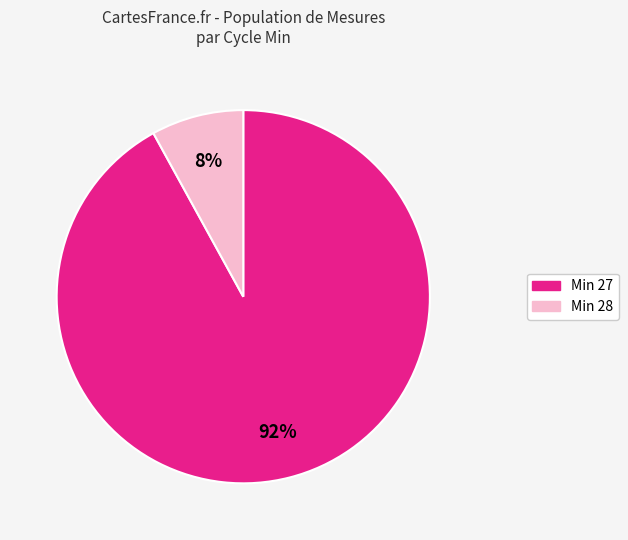

Does any single category account for the majority?

Yes